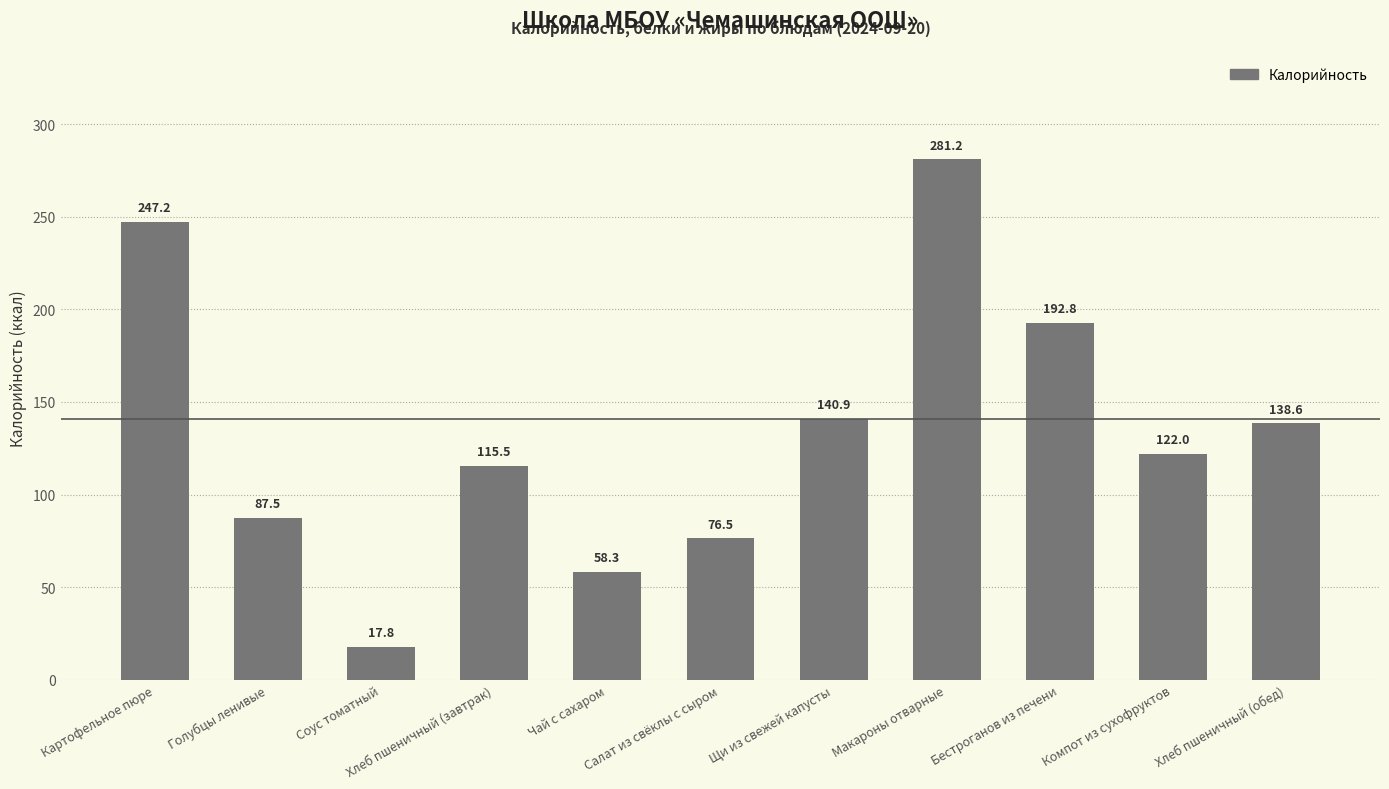

Between Бестроганов из печени and Компот из сухофруктов, which is larger?

Бестроганов из печени